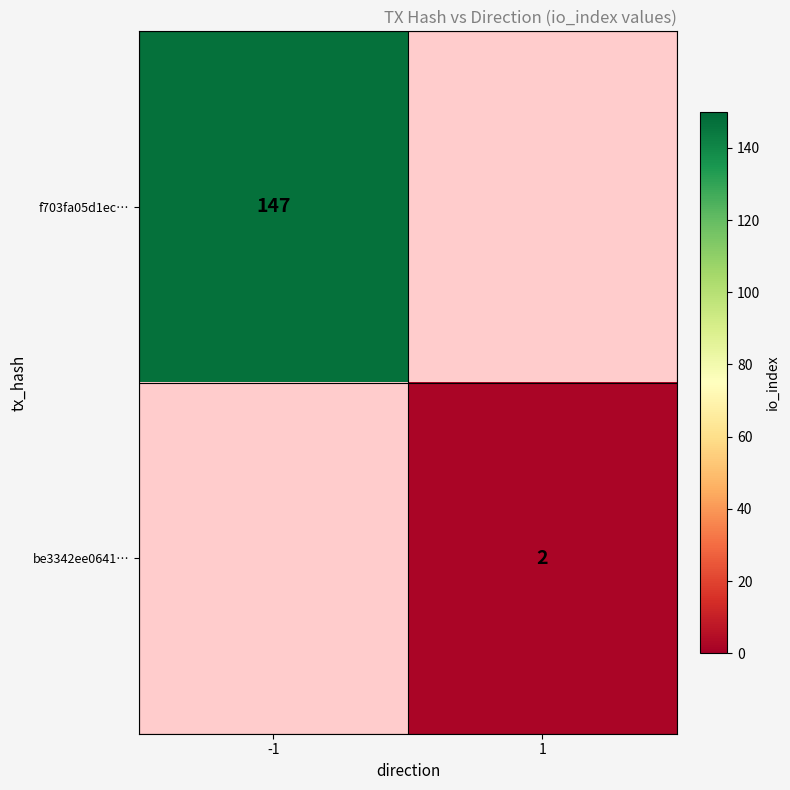

Is the value of be3342ee0641… at 1 greater than the value of f703fa05d1ec… at -1?

No